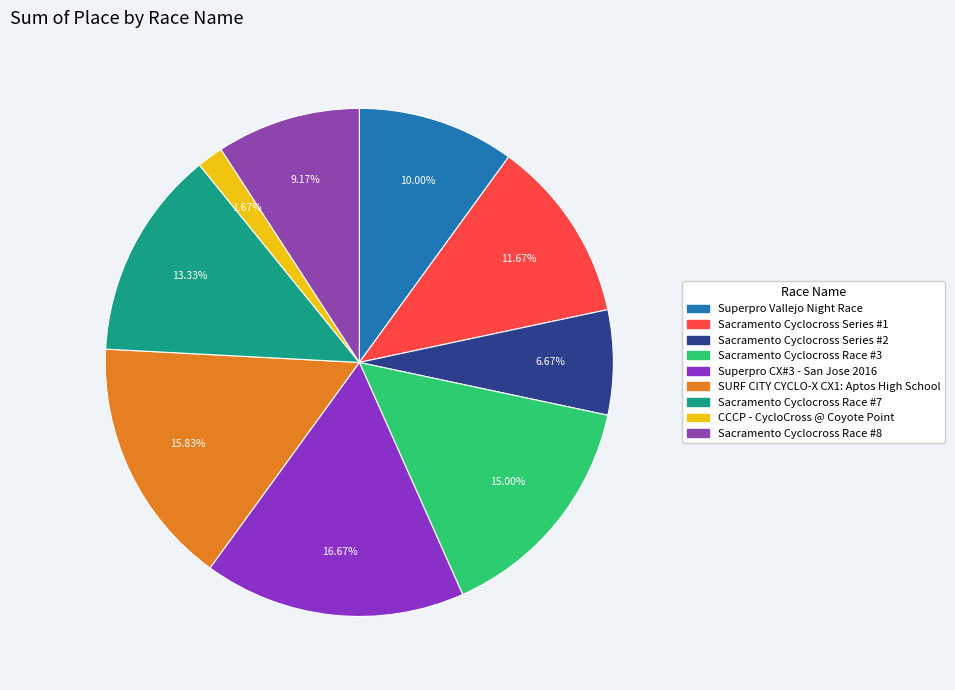

Is Sacramento Cyclocross Race #7 the majority of the pie?

No